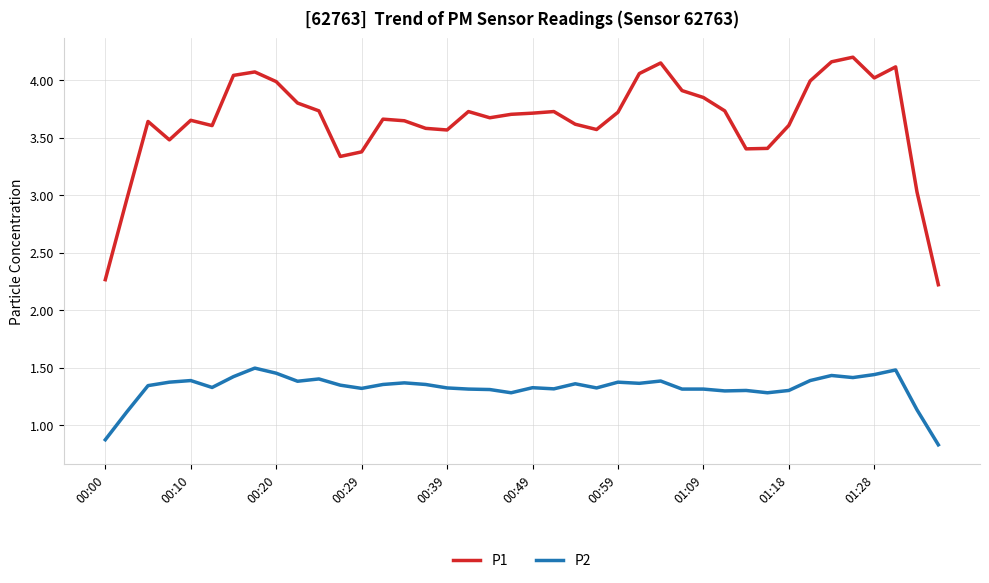

Which series has the largest total across all categories?

P1